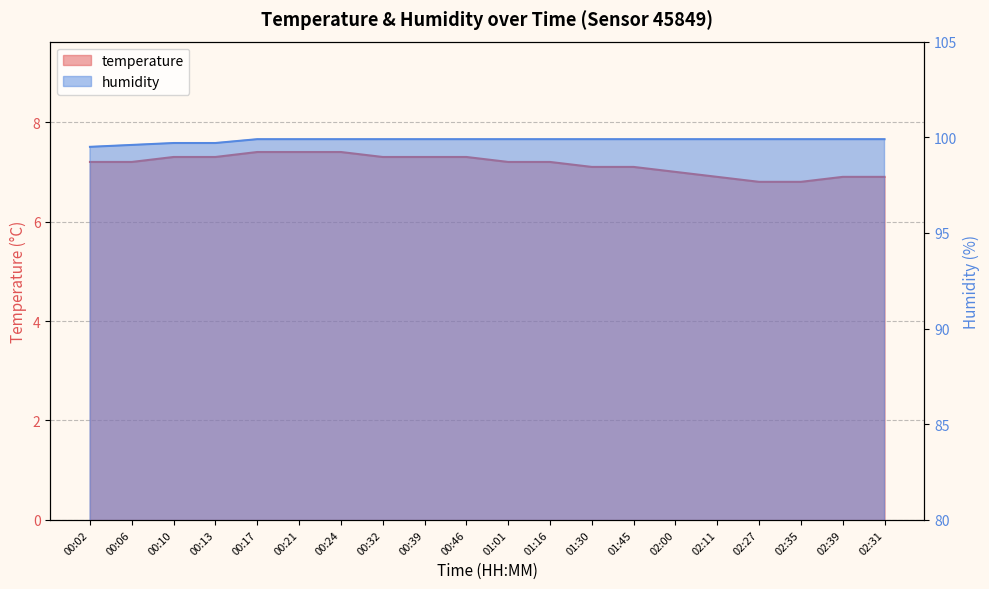

What are all the series names shown in the legend?

temperature, humidity